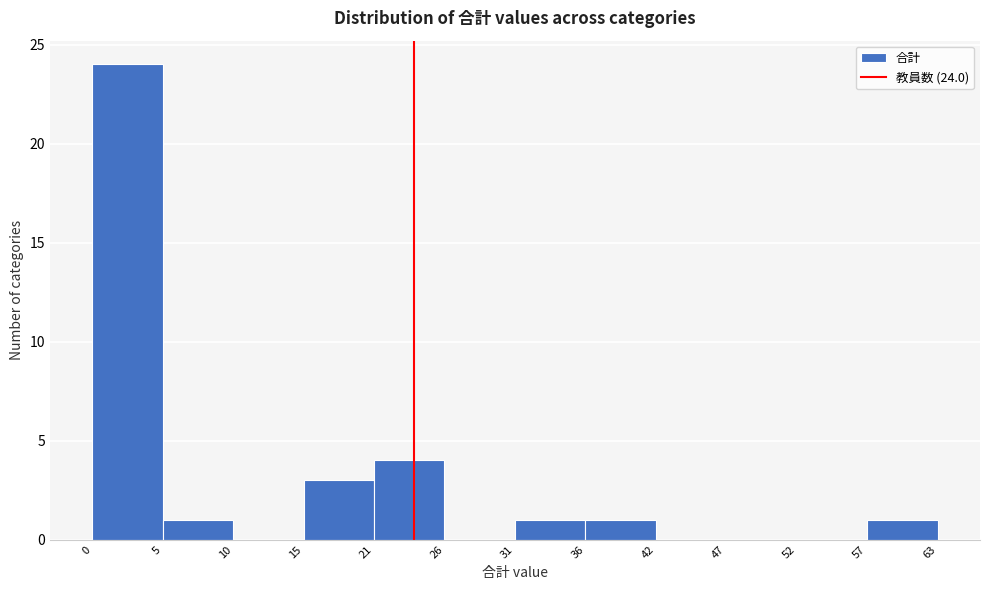

Reading left to right, list all the values displayed in this chart.

0=24	5=1	10=0	15=3	21=4	26=0	31=1	36=1	42=0	47=0	52=0	57=1